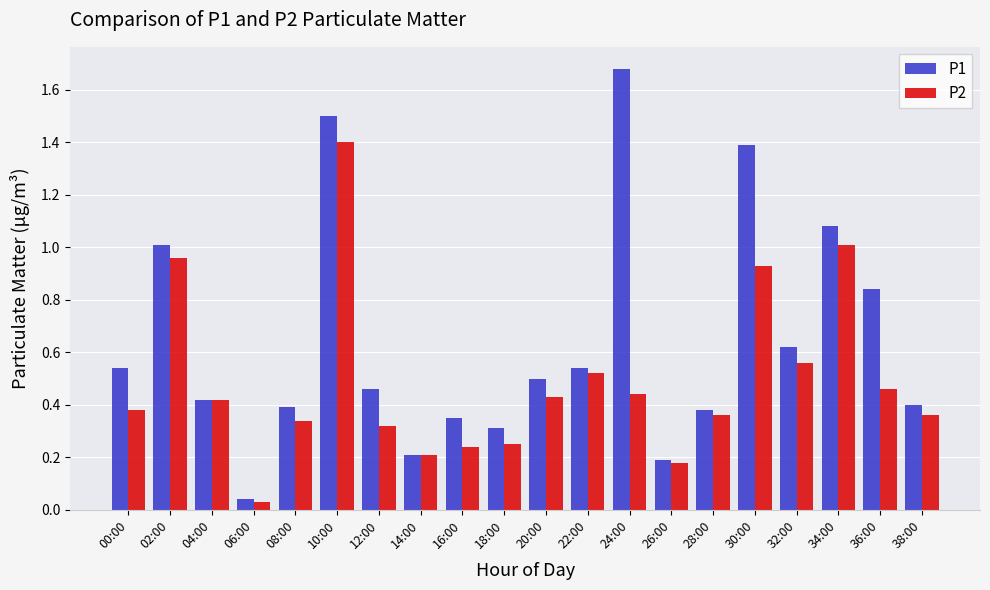

The P2 series shows 0.5 at 36:00. True or false?

True